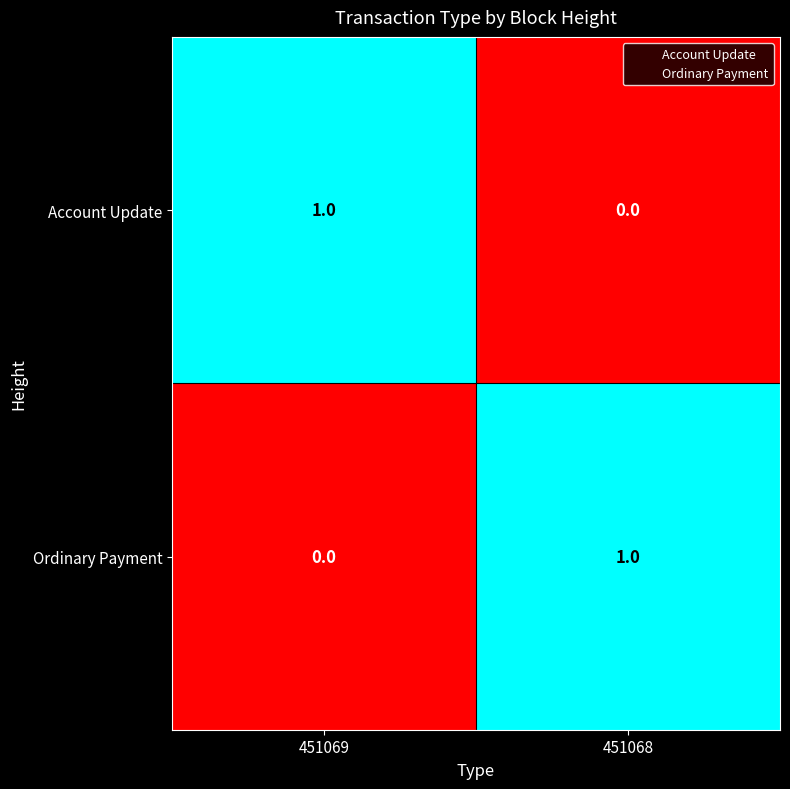

Reading right to left, what are all the values shown in this chart?

Account Update: 0	1
Ordinary Payment: 1	0